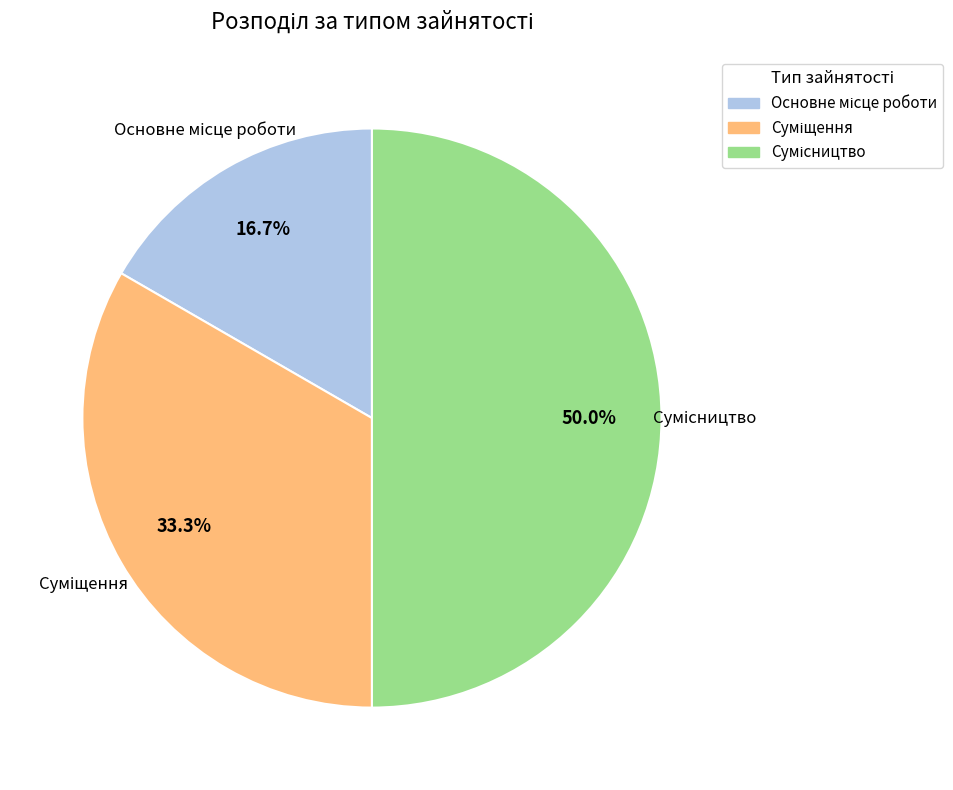

Rank the categories by value from lowest to highest.

Основне місце роботи, Суміщення, Сумісництво